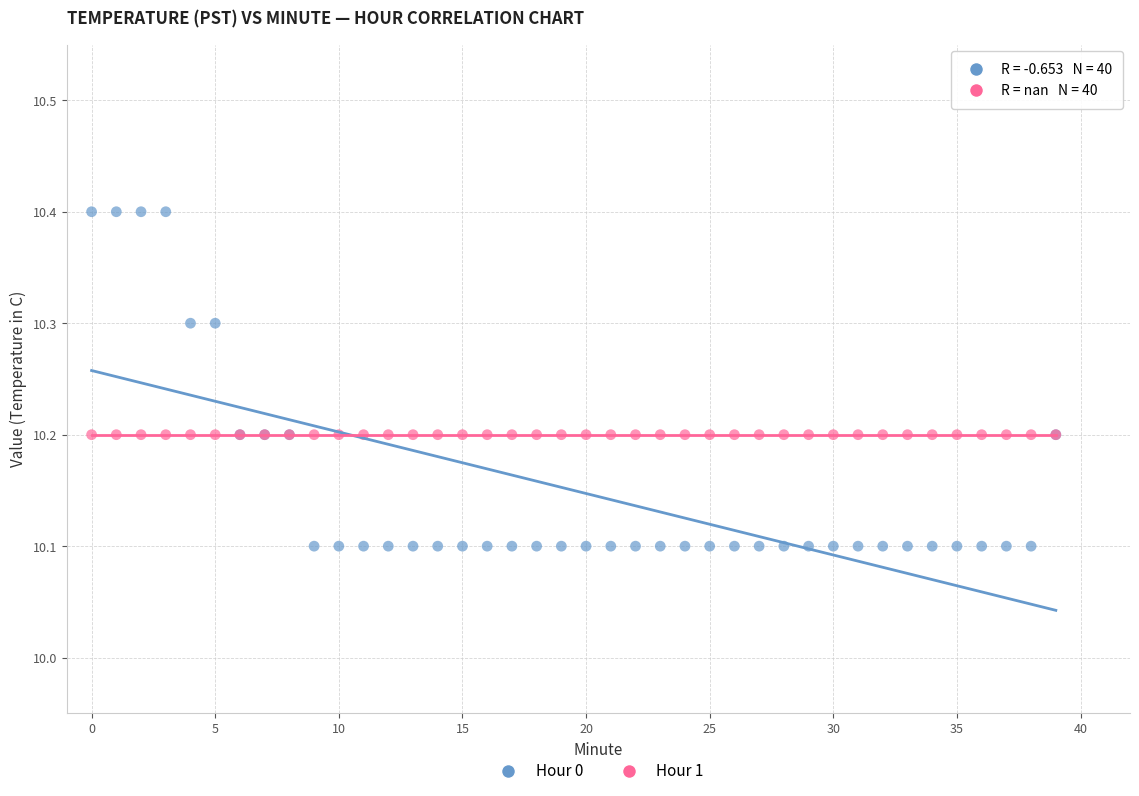

Which series reaches the maximum Y coordinate?

Hour 0